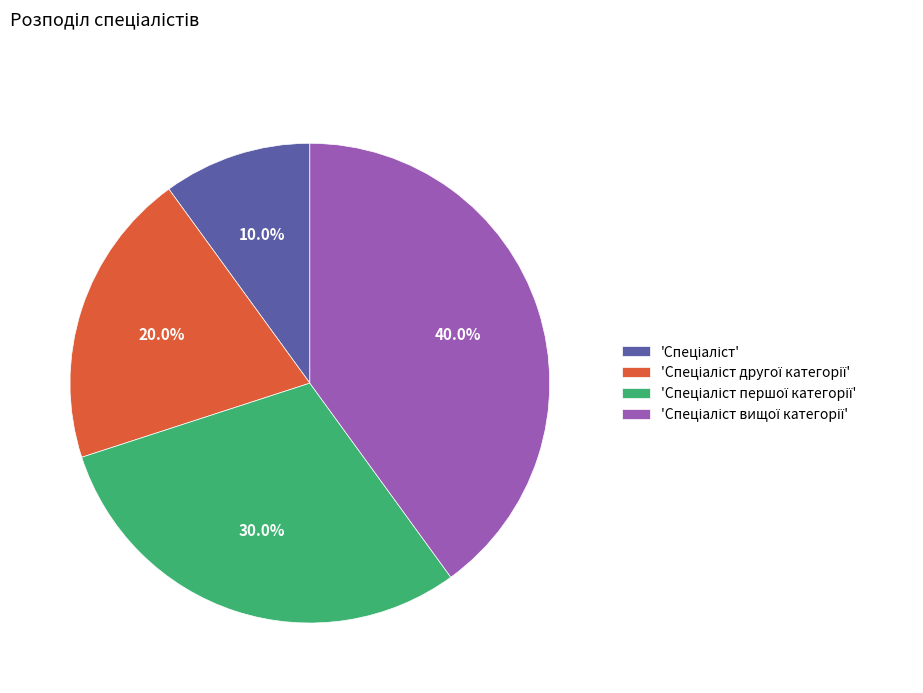

Does any single category account for the majority?

No